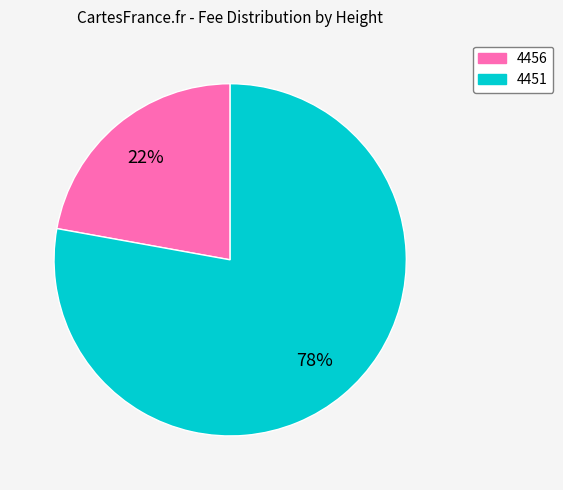

To the nearest percent, what is the average slice percentage?

50%